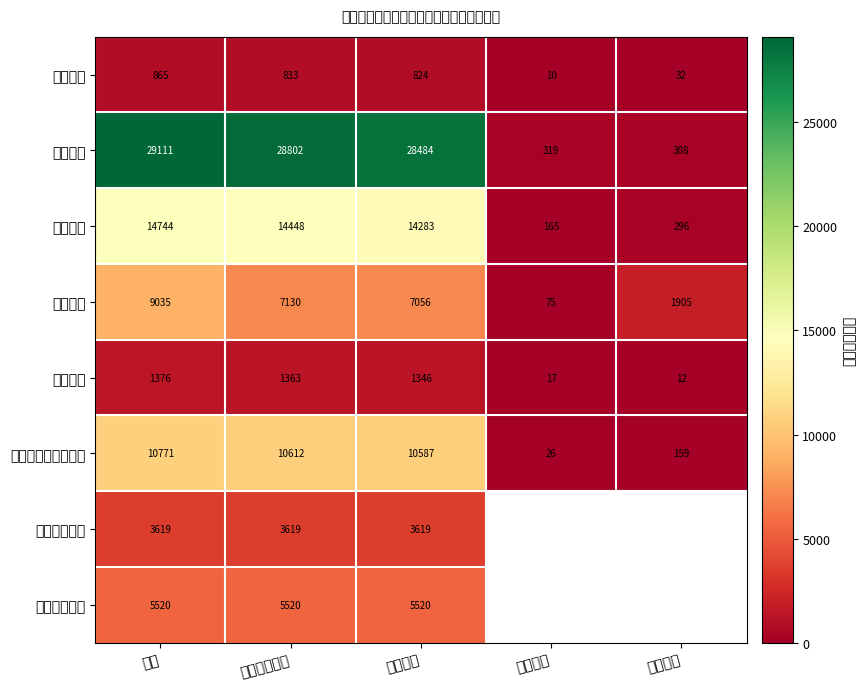

Where does the 初中教育 series first go above 14283?

合计